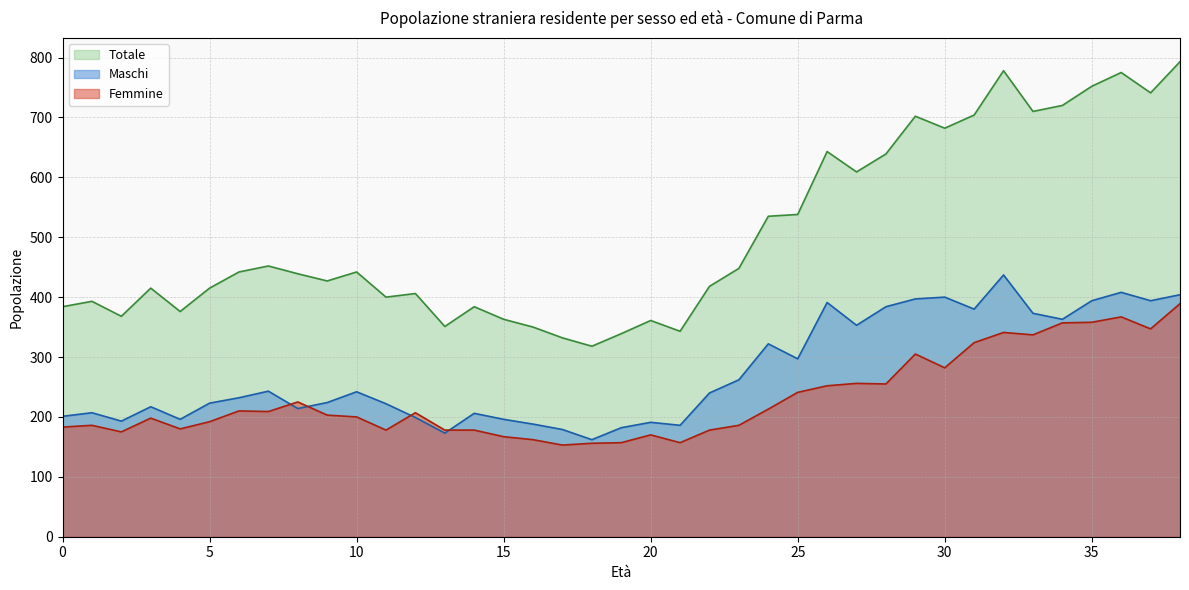

True or false: Femmine and Totale cross at least once.

False